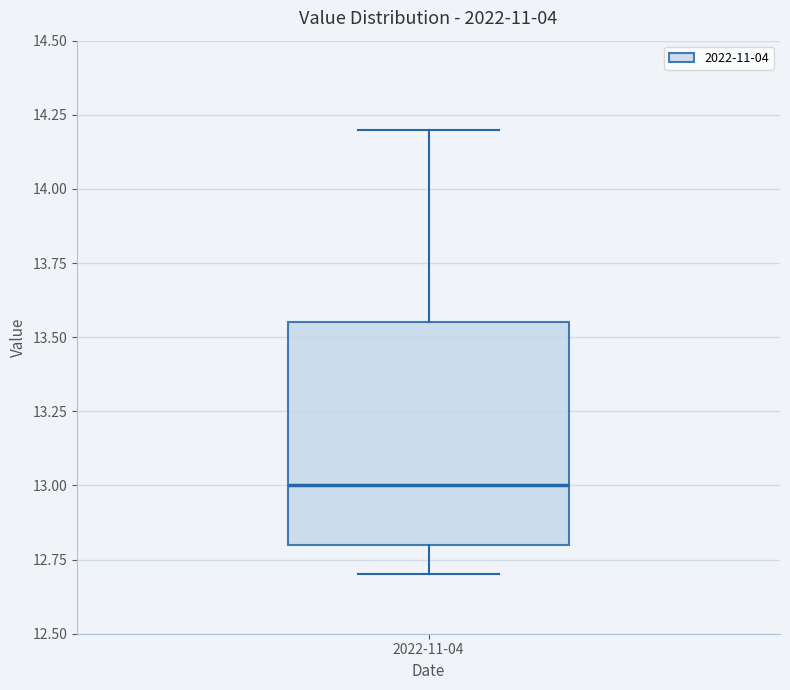

Read this box plot against the y-axis: the position of the median line, the range covered by the box, and the ends of both whiskers. The values are not printed on the chart, so give them approximately, as read against the axis.

median 13.00, box 12.80 to 13.55, whiskers 12.70 to 14.20